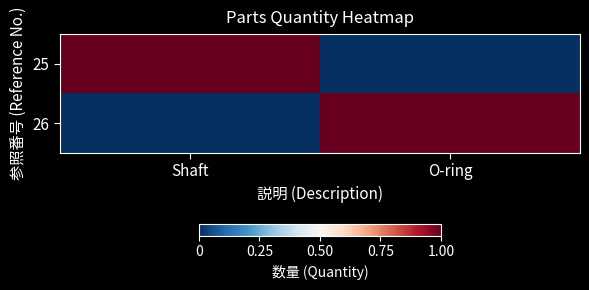

Rank the series by their maximum value, from lowest to highest.

25, 26